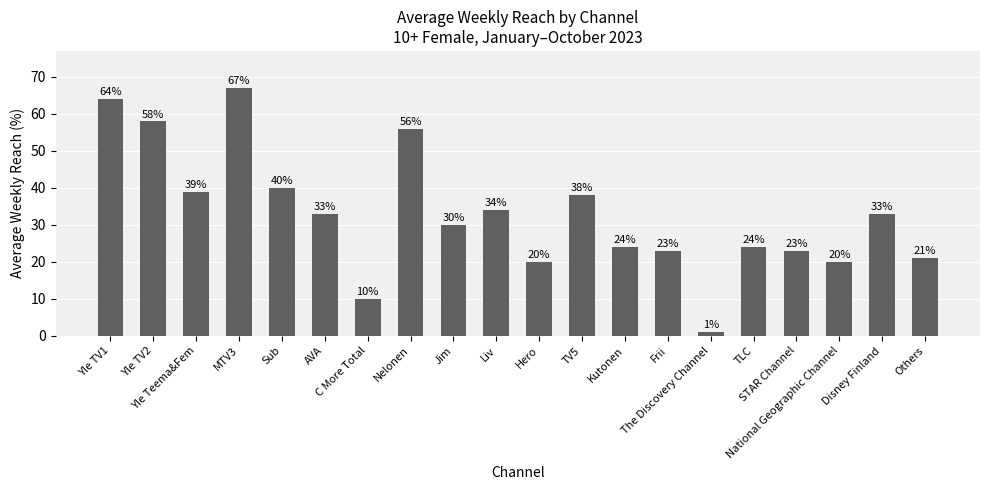

What is the value of the 9th bar from the left?

30